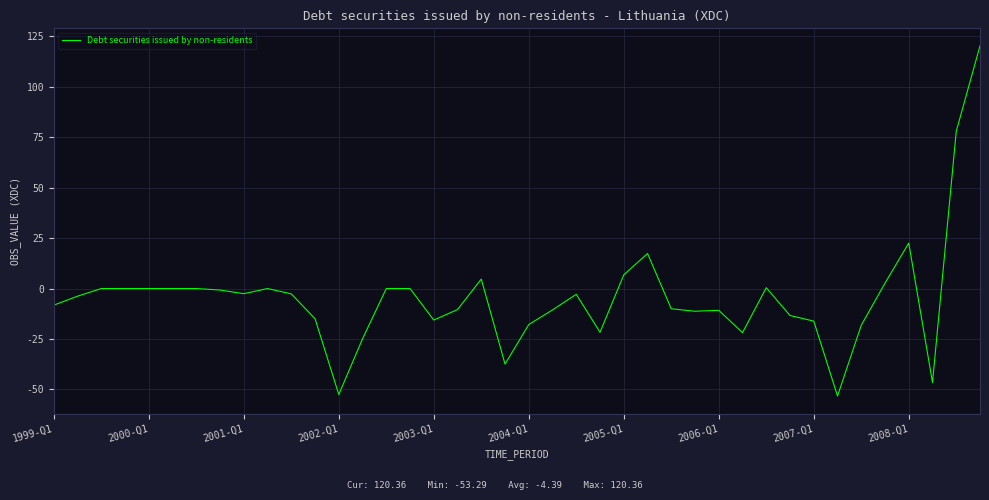

What is the greatest value displayed?

120.4